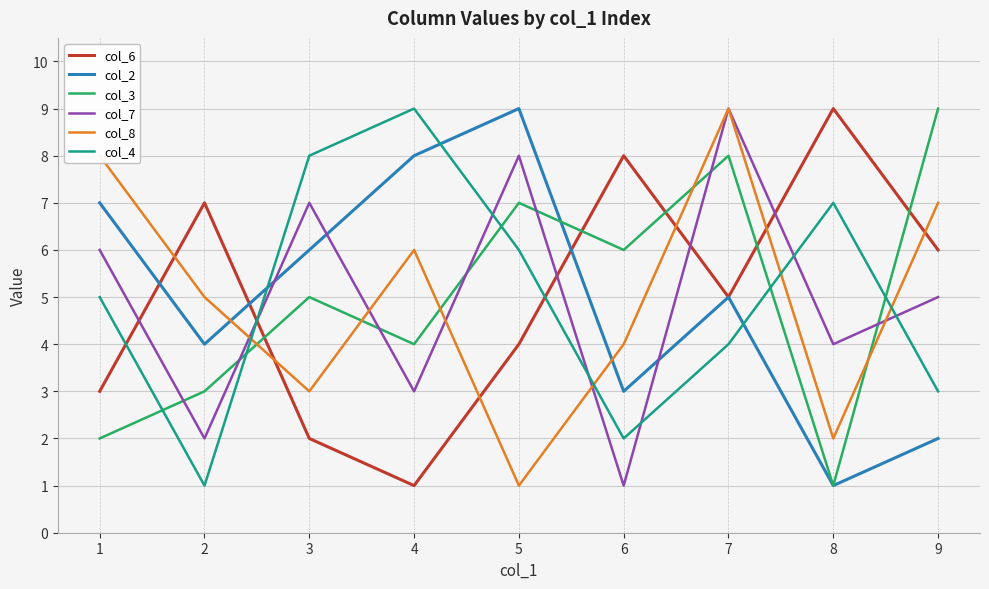

Between 2 and 9, which series saw the biggest shift?

col_3